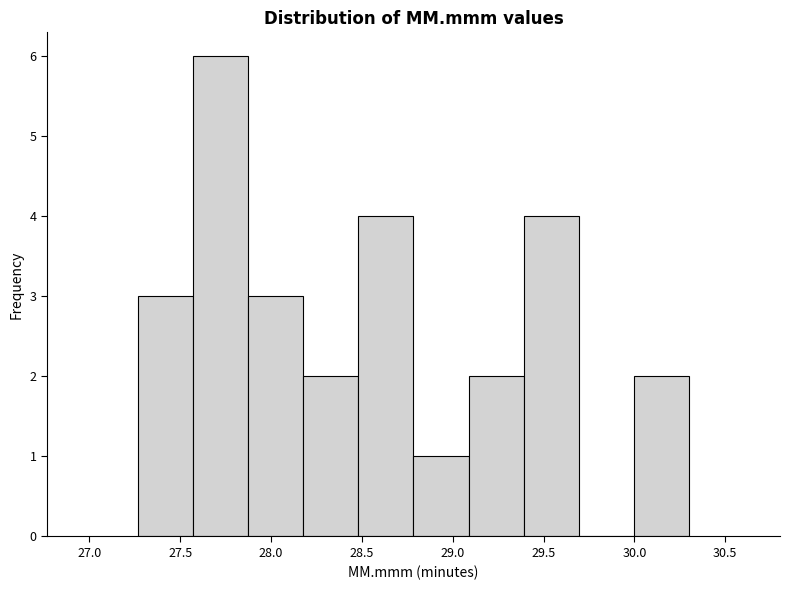

Reading left to right, transcribe this chart: for each bar, give the range it covers on the x-axis and its height. Neither the bar edges nor the heights are printed on the chart, so give them approximately, as read against the axes.

27.25 to 27.55: 3
27.55 to 27.85: 6
27.85 to 28.20: 3
28.20 to 28.50: 2
28.50 to 28.80: 4
28.80 to 29.10: 1
29.10 to 29.40: 2
29.40 to 29.70: 4
29.70 to 30.00: 0
30.00 to 30.30: 2